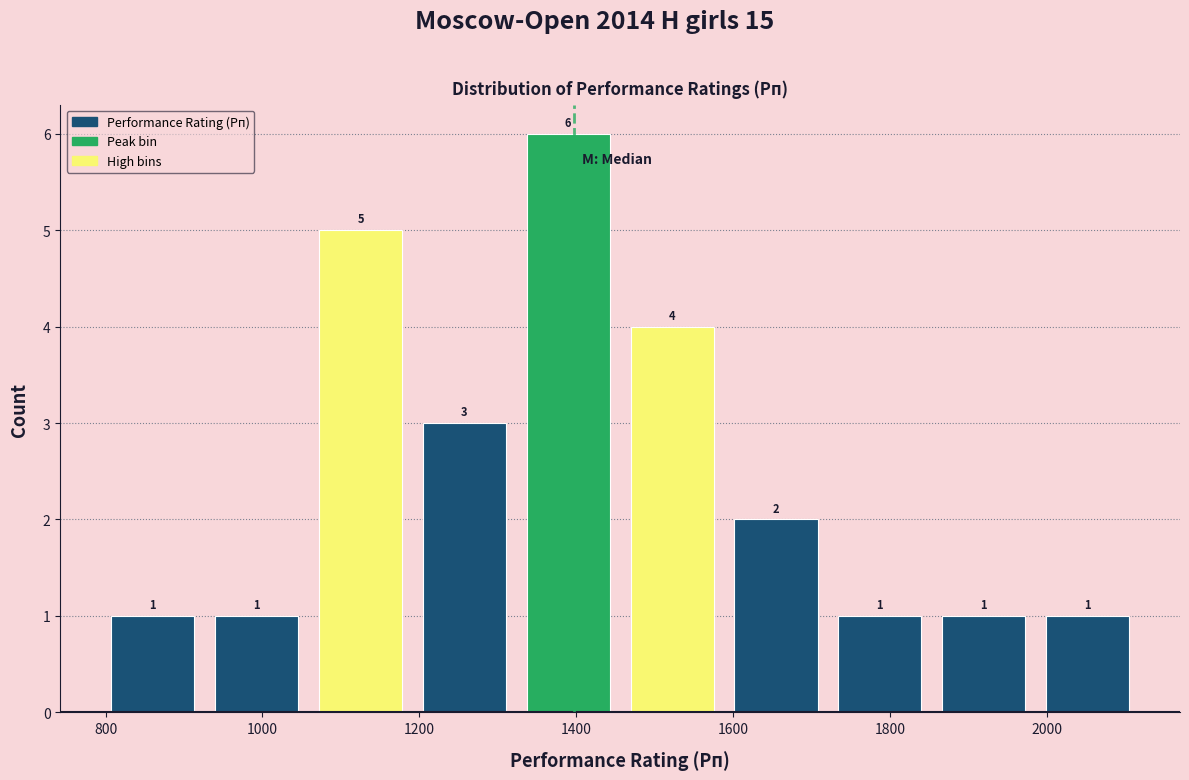

Reading left to right, transcribe this chart: for each bar, give the range it covers on the x-axis and its height. The bar edges are not printed on the chart, so give them approximately, as read against the axis.

800 to 920: 1
920 to 1060: 1
1060 to 1200: 5
1200 to 1320: 3
1320 to 1460: 6
1460 to 1580: 4
1580 to 1720: 2
1720 to 1860: 1
1860 to 1980: 1
1980 to 2120: 1